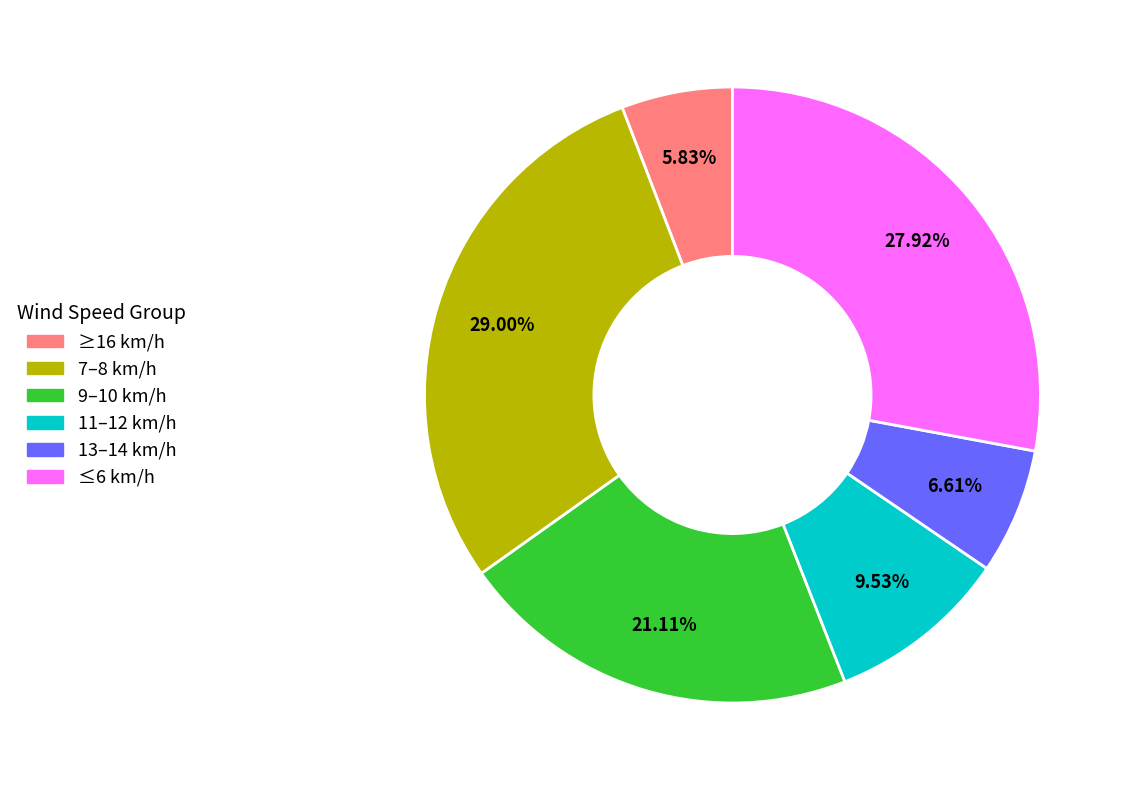

Does any single category account for the majority?

No